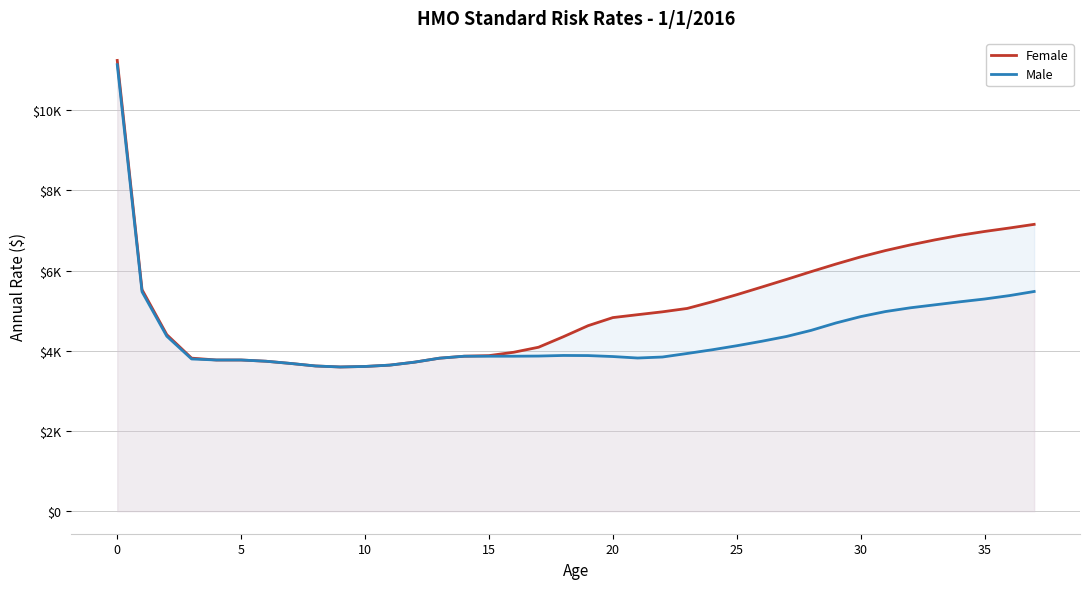

What is the maximum value for Male?

11133.8